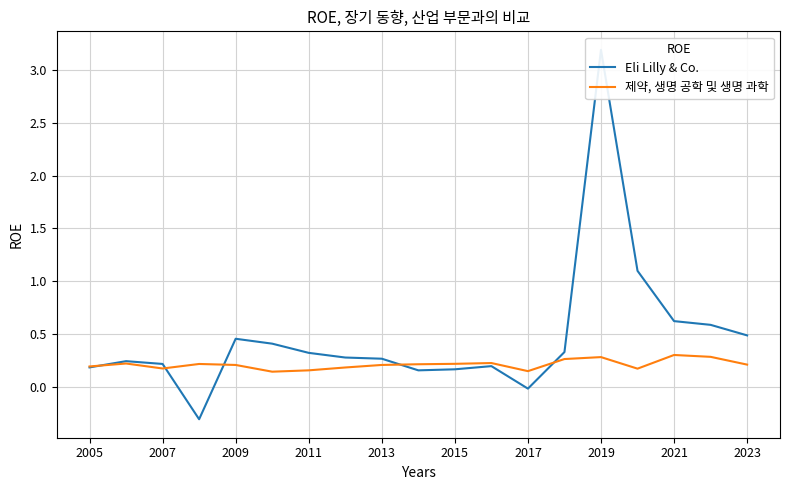

What is the highest value of the 제약, 생명 공학 및 생명 과학 series?

0.3